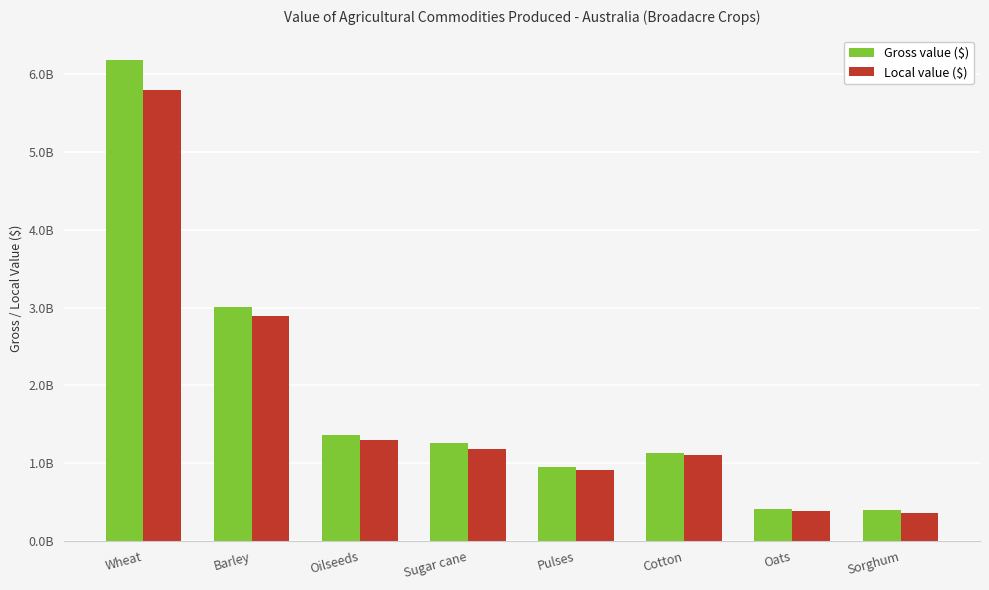

At which label does Gross value ($) reach its peak?

Wheat